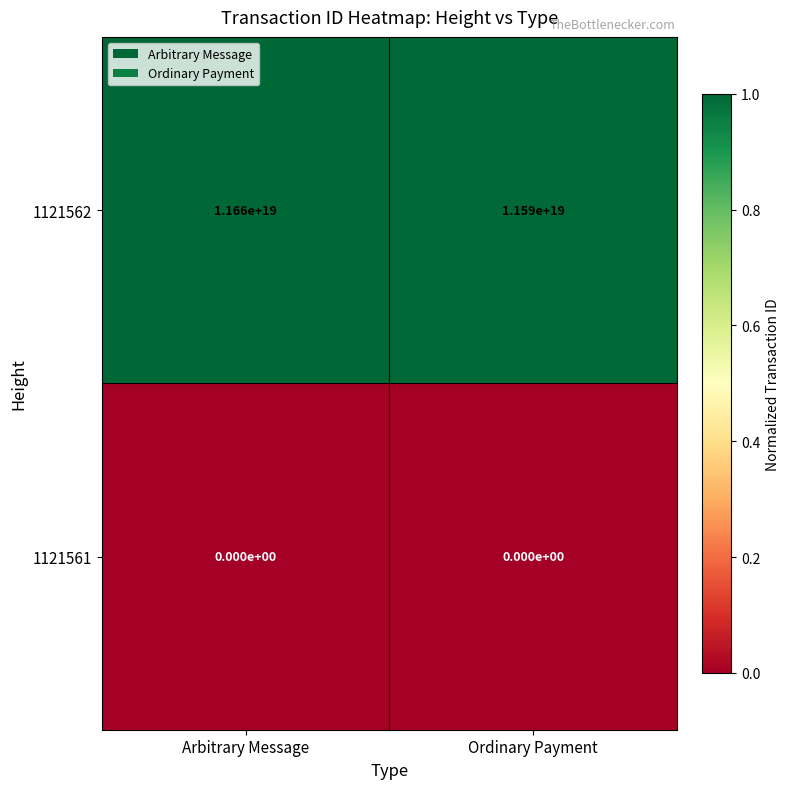

Which series has the widest spread of values?

1121562